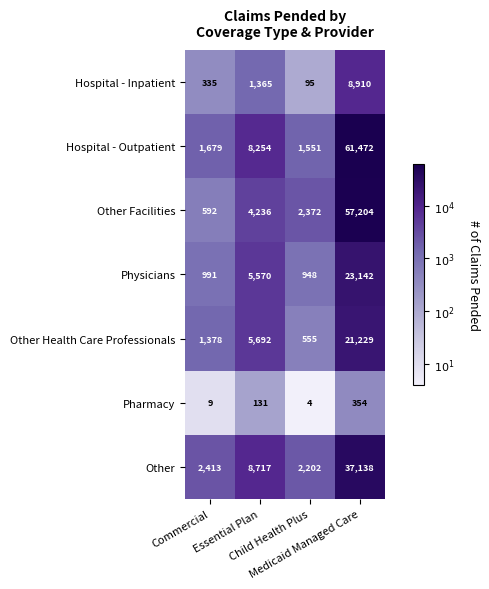

What is the difference between the maximum and second lowest values in the Other Health Care Professionals series?

19851